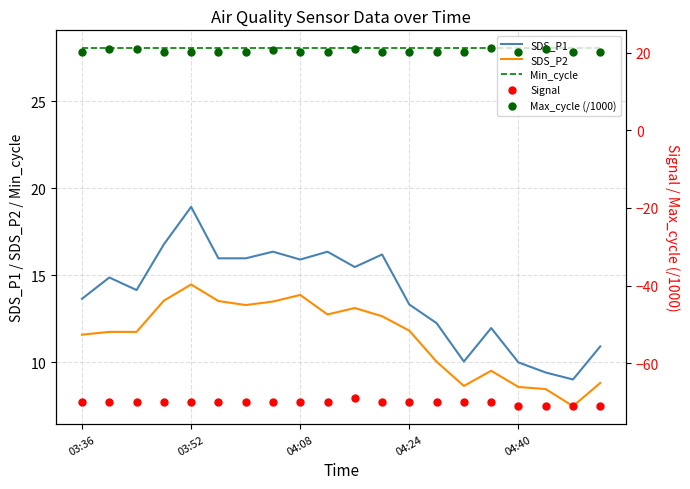

Which series has the largest total across all categories?

Min_cycle